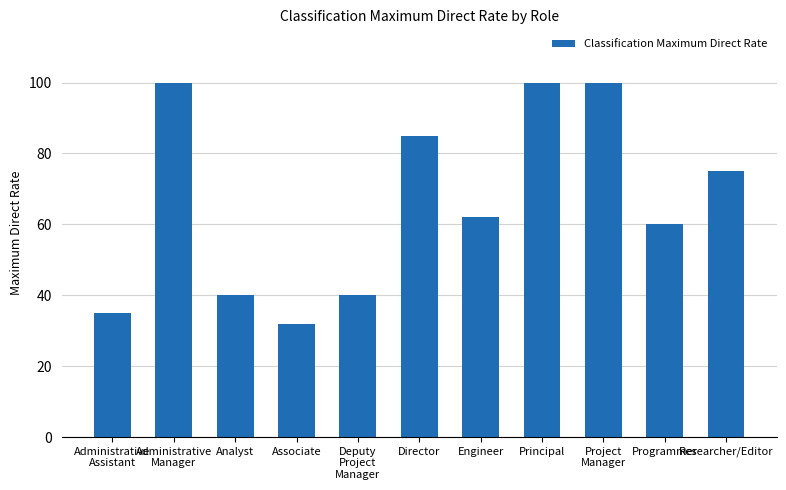

Reading left to right, extract all data points from this chart.

Administrative
Assistant=35	Administrative
Manager=100	Analyst=40	Associate=32	Deputy
Project
Manager=40	Director=85	Engineer=62	Principal=100	Project
Manager=100	Programmer=60	Researcher/Editor=75